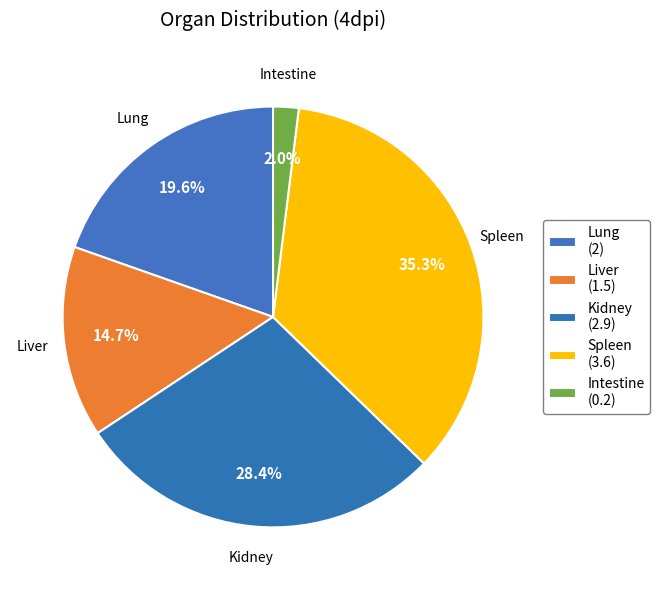

How many slices are in this pie chart?

5